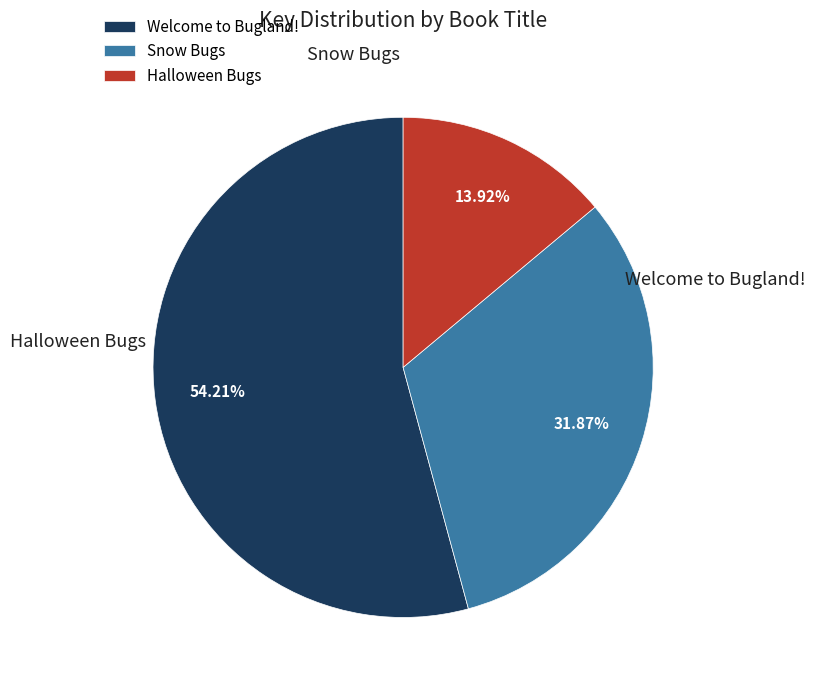

Rank the categories by value from lowest to highest.

Halloween Bugs, Snow Bugs, Welcome to Bugland!